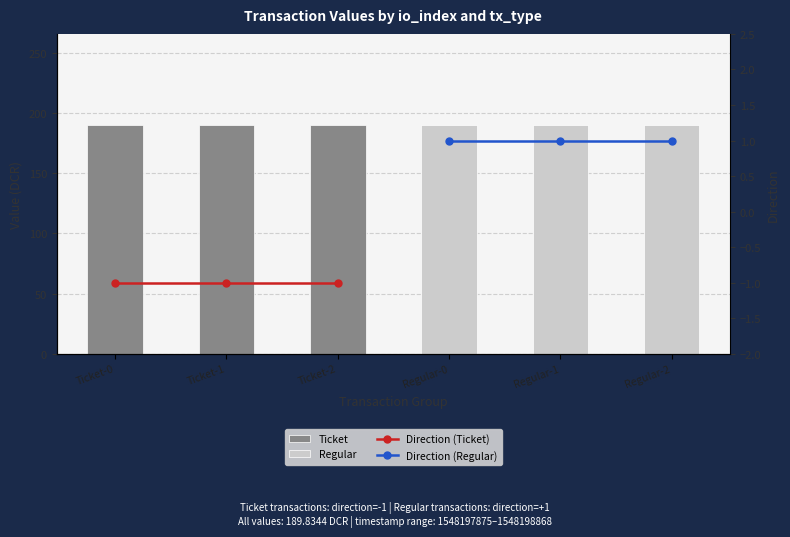

What is the value of the Direction (Regular) bar at the 1st from the left?

1.0